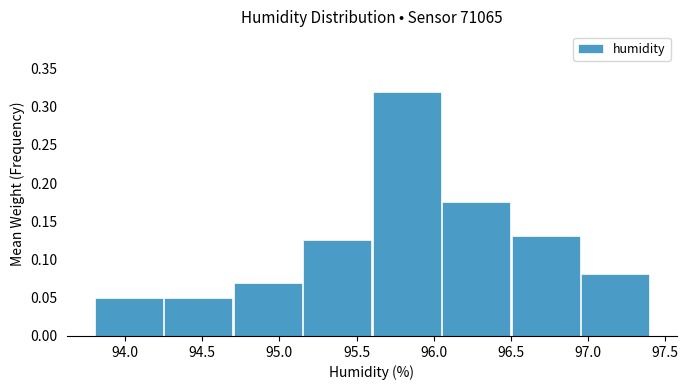

Reading left to right, transcribe this chart: for each bar, give the range it covers on the x-axis and its height. The values are not printed on the chart, so give them approximately, as read against the axis.

93.80 to 94.25: 0.050
94.25 to 94.70: 0.050
94.70 to 95.15: 0.070
95.15 to 95.60: 0.125
95.60 to 96.05: 0.320
96.05 to 96.50: 0.175
96.50 to 96.95: 0.130
96.95 to 97.40: 0.080